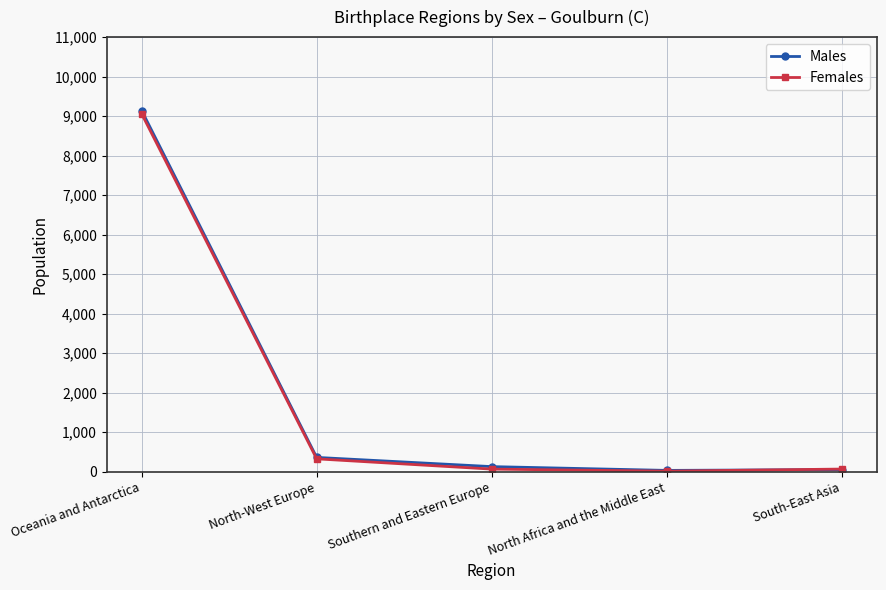

At which category is the sum across all series the highest?

Oceania and Antarctica